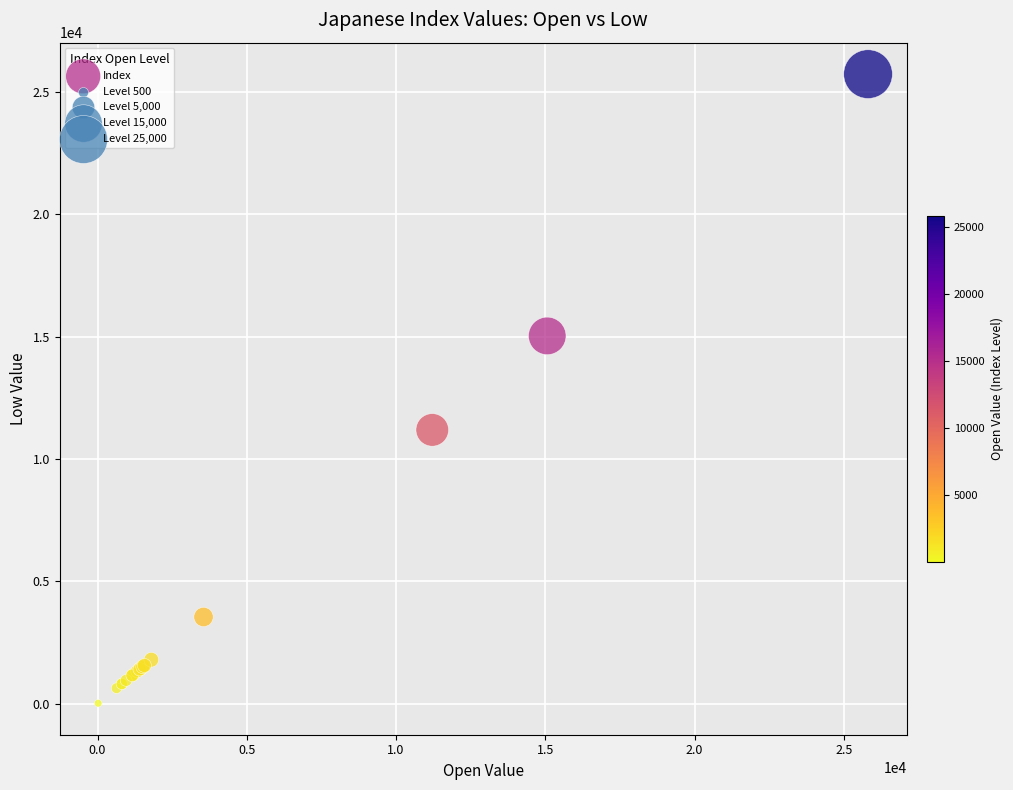

What Y value in the scatter plot is closest to 12876?

11192.5